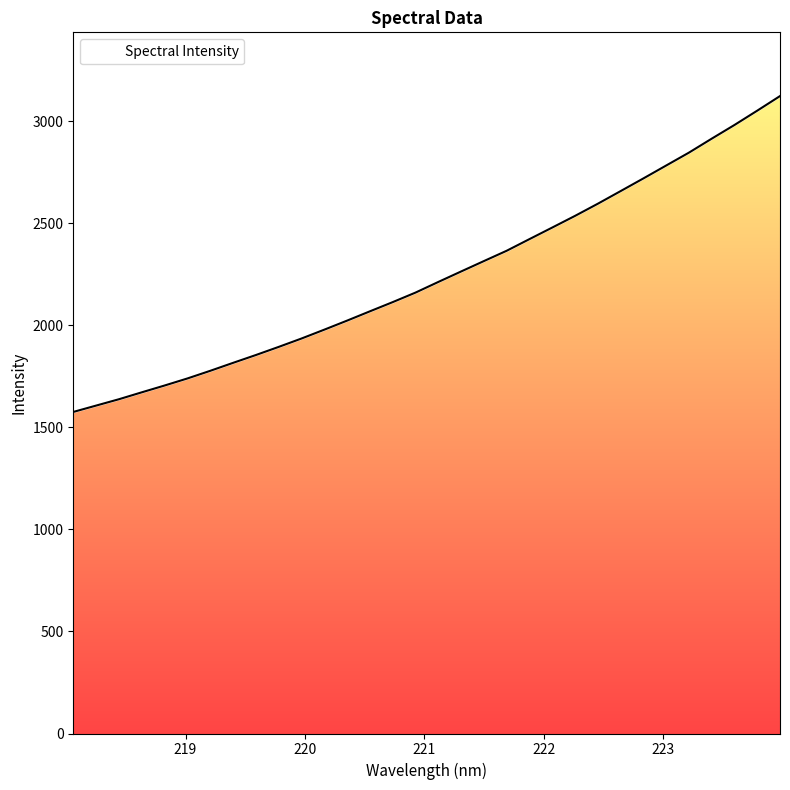

Reading left to right, transcribe all the data shown in this chart.

218.0596=1575.9	218.2508=1607.0	218.442=1638.1	218.6332=1672.0	218.8244=1705.4	219.0156=1739.9	219.2067=1777.4	219.3979=1816.4	219.589=1854.8	219.7801=1894.6	219.9712=1935.6	220.1623=1979.1	220.3533=2023.4	220.5444=2068.9	220.7354=2114.1	220.9264=2160.7	221.1174=2212.9	221.3083=2264.2	221.4993=2315.2	221.6902=2365.8	221.8812=2422.9	222.0721=2479.6	222.263=2536.7	222.4538=2596.3	222.6447=2658.1	222.8355=2720.3	223.0264=2783.5	223.2172=2846.7	223.408=2915.1	223.5987=2982.2	223.7895=3052.4	223.9802=3123.9